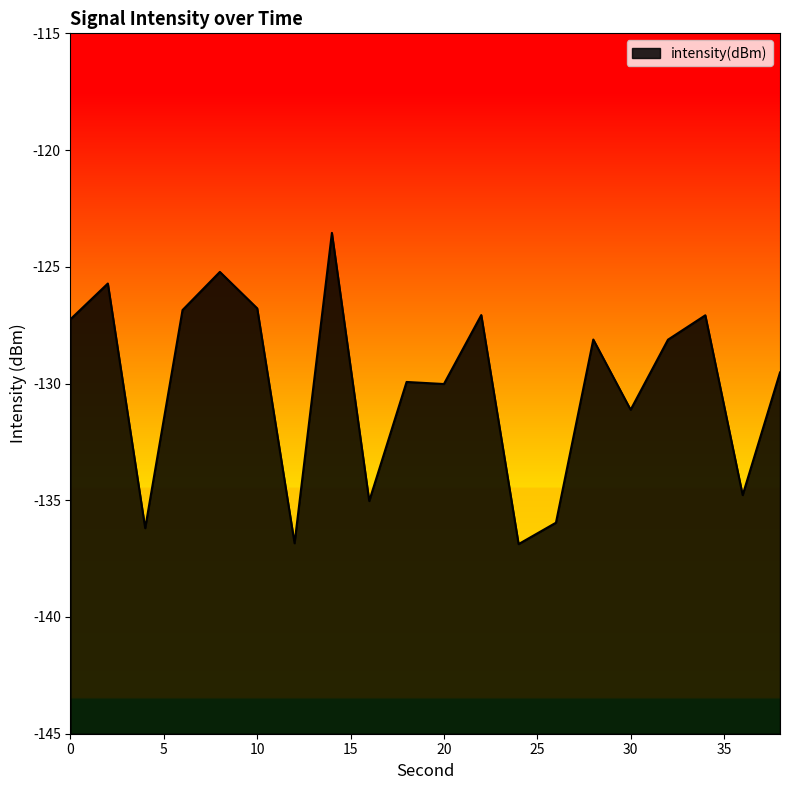

Reading right to left, extract all data points from this chart.

38=-129.5	36=-134.8	34=-127.1	32=-128.1	30=-131.1	28=-128.1	26=-136.0	24=-136.9	22=-127.1	20=-130.0	18=-129.9	16=-135.0	14=-123.5	12=-136.8	10=-126.8	8=-125.2	6=-126.9	4=-136.2	2=-125.7	0=-127.2